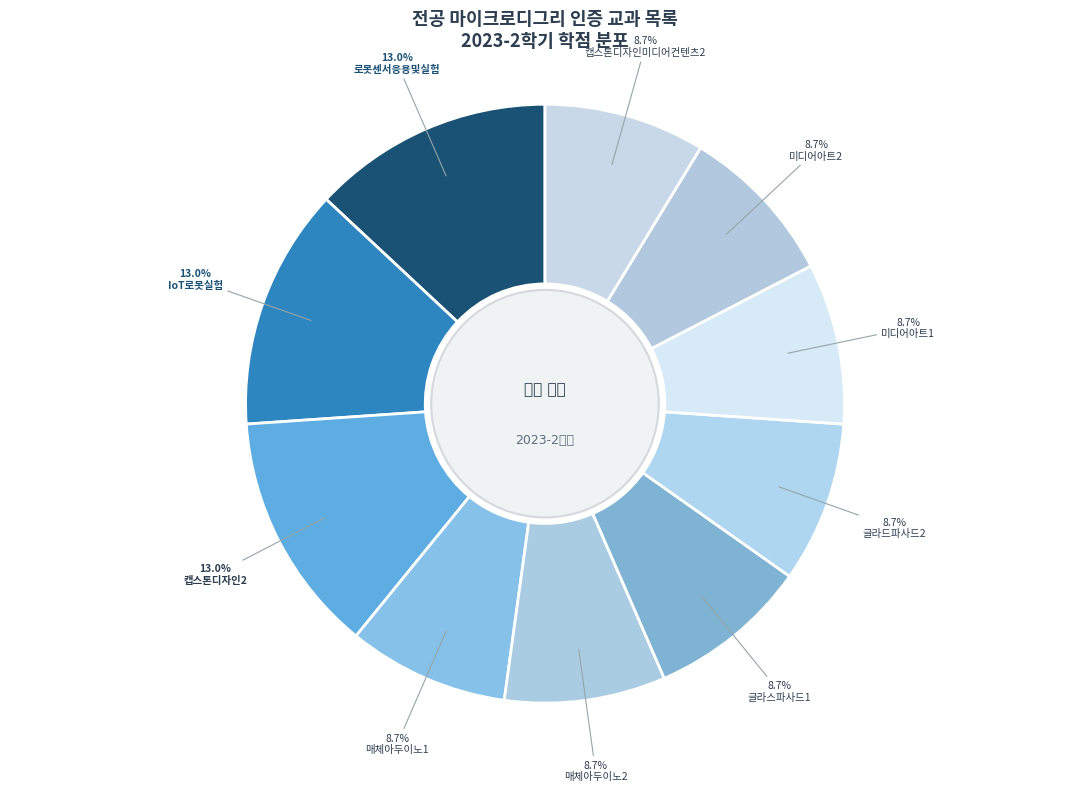

To the nearest percent, what is the difference between the largest and smallest slice percentages?

4%